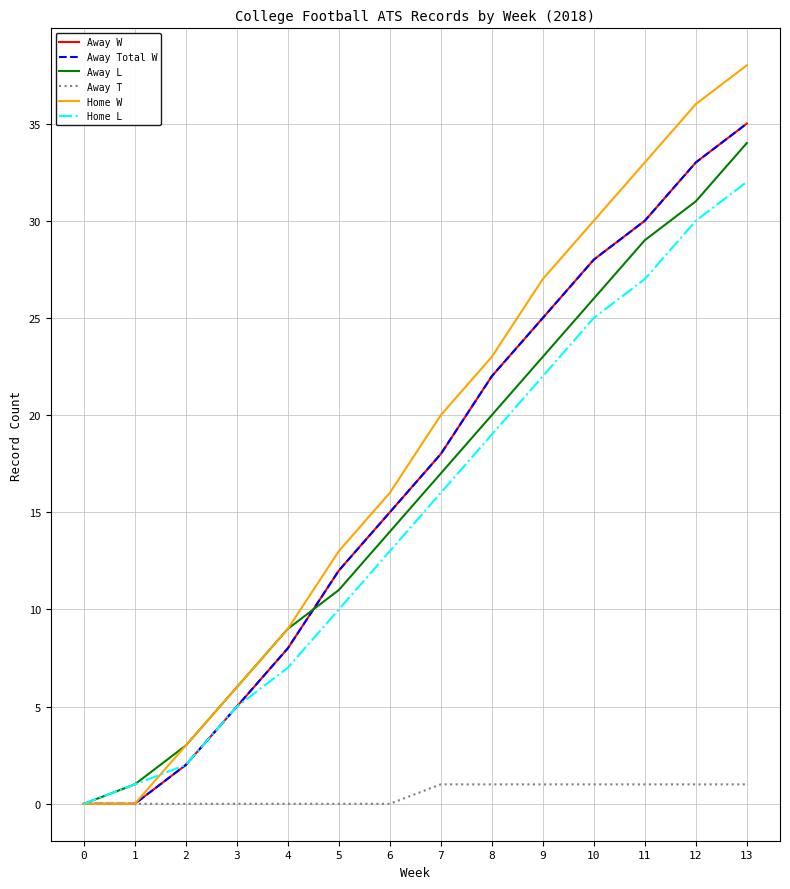

Does the chart have visible grid lines?

Yes